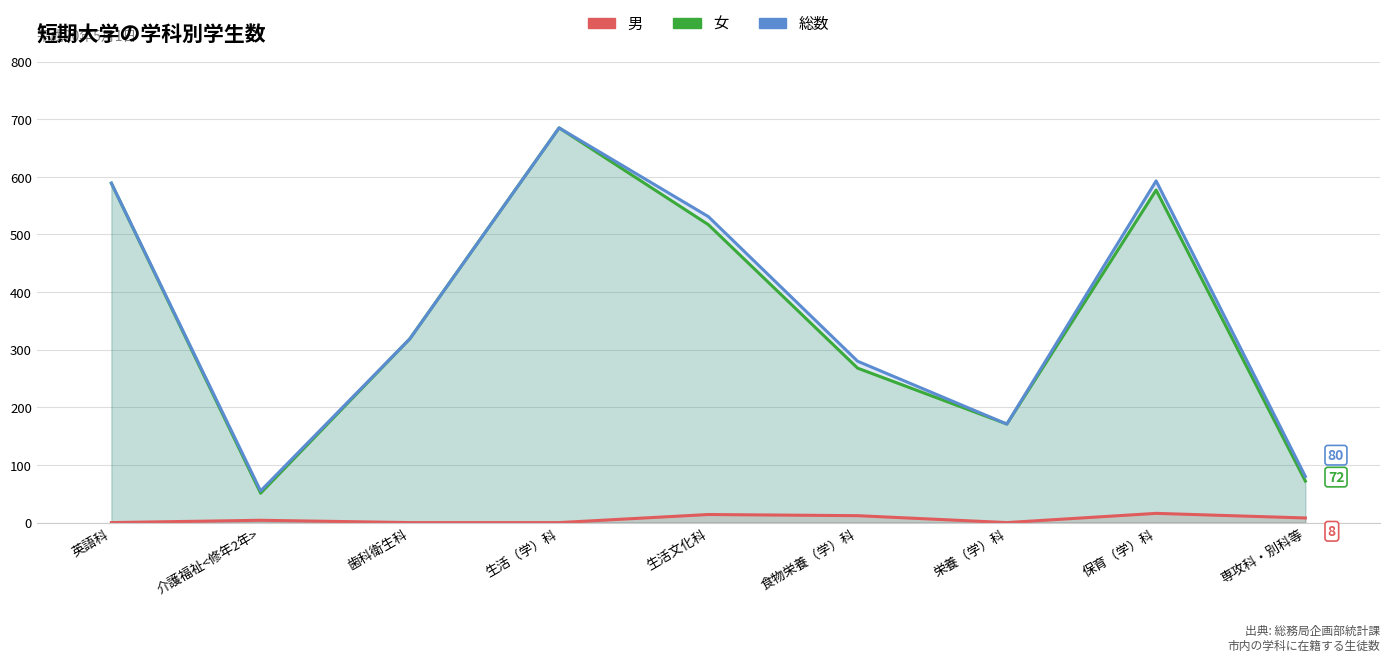

True or false: 女 and 男 cross at least once.

False